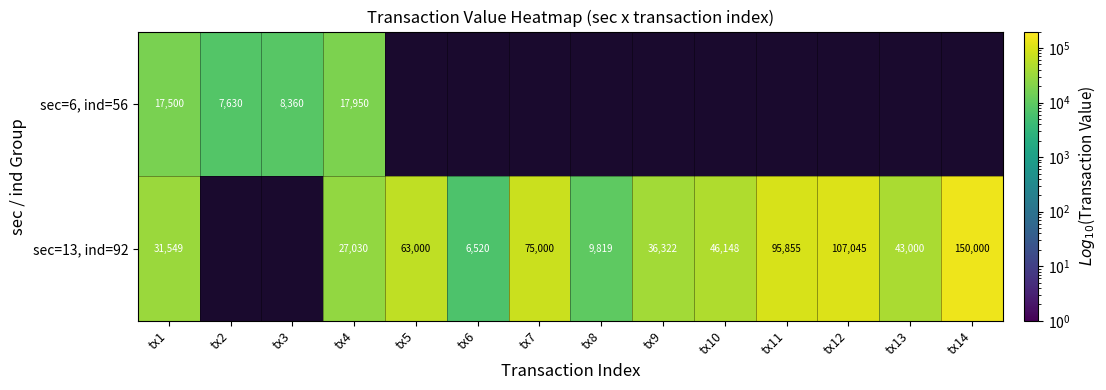

Is it true that sec=13, ind=92 equals 78938 at tx14?

False